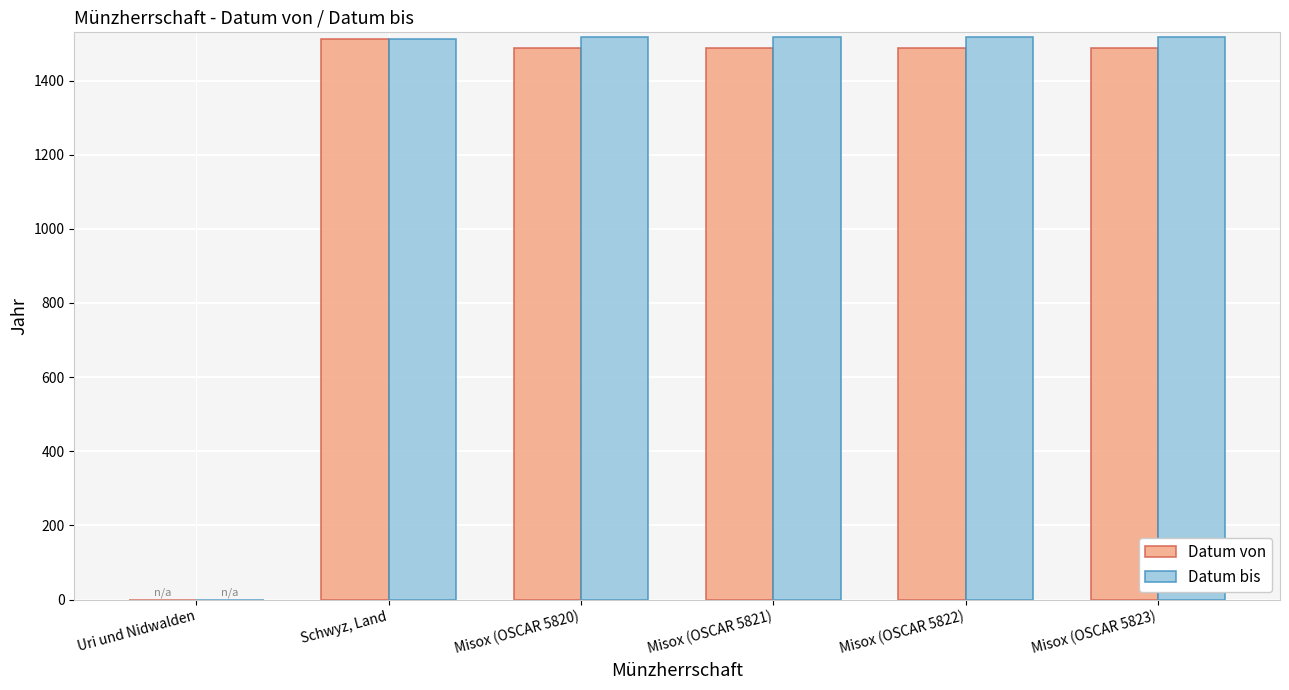

Is the value of Datum von at Misox (OSCAR 5820) greater than the value of Datum bis at Misox (OSCAR 5820)?

No